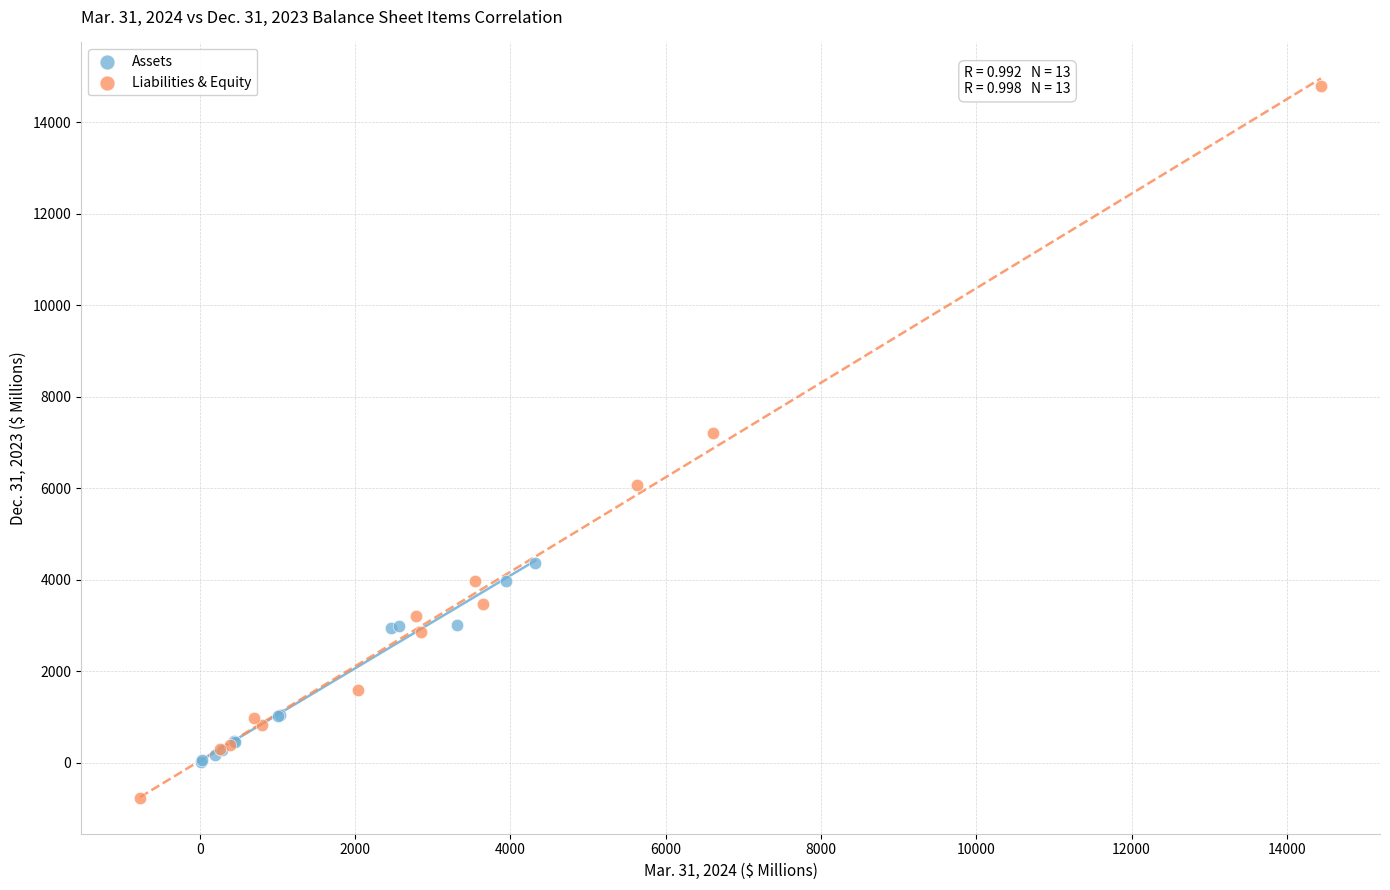

Which series has the widest spread of Y values?

Liabilities & Equity